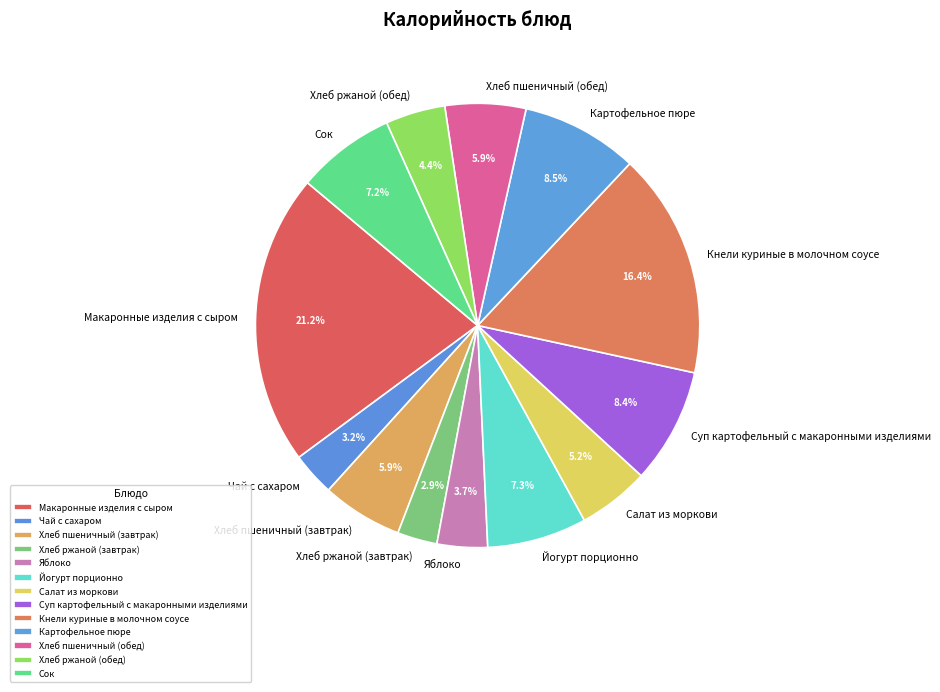

What is the ratio of the value at Хлеб ржаной (обед) to the value at Яблоко?

1.2